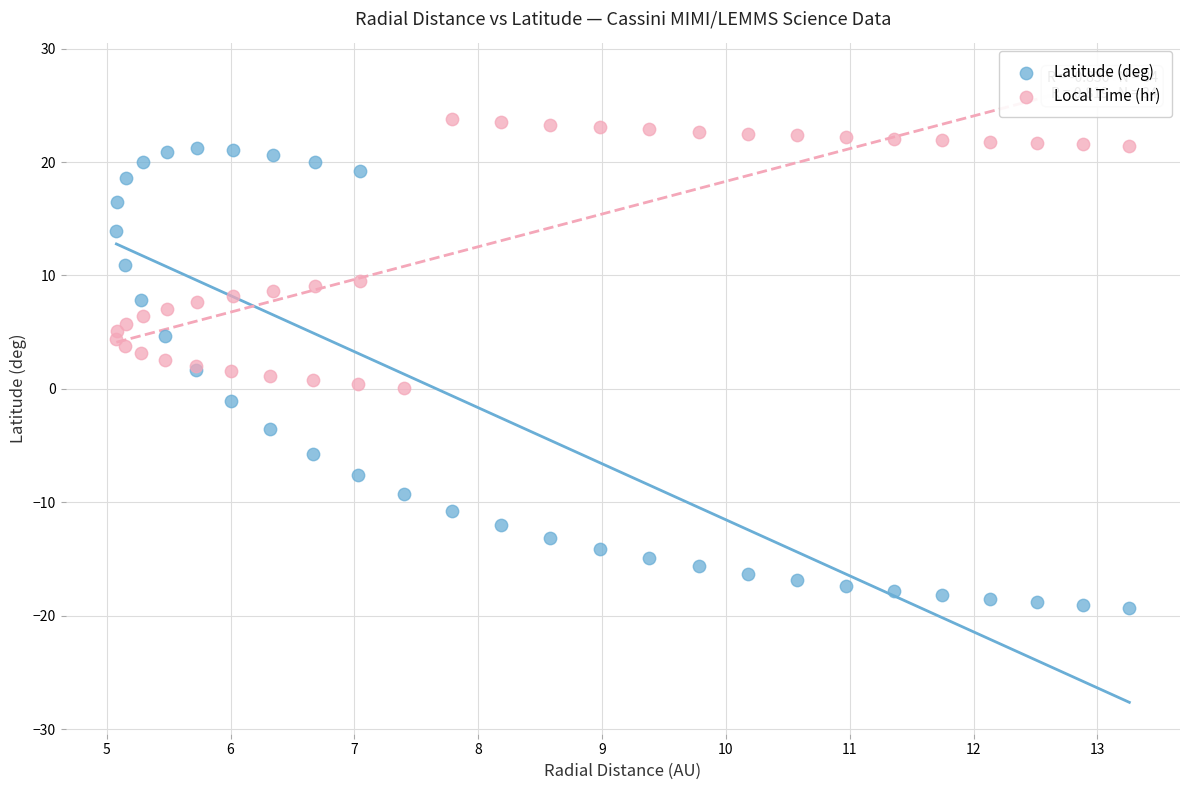

Which series contains the lowest Y value?

Latitude (deg)